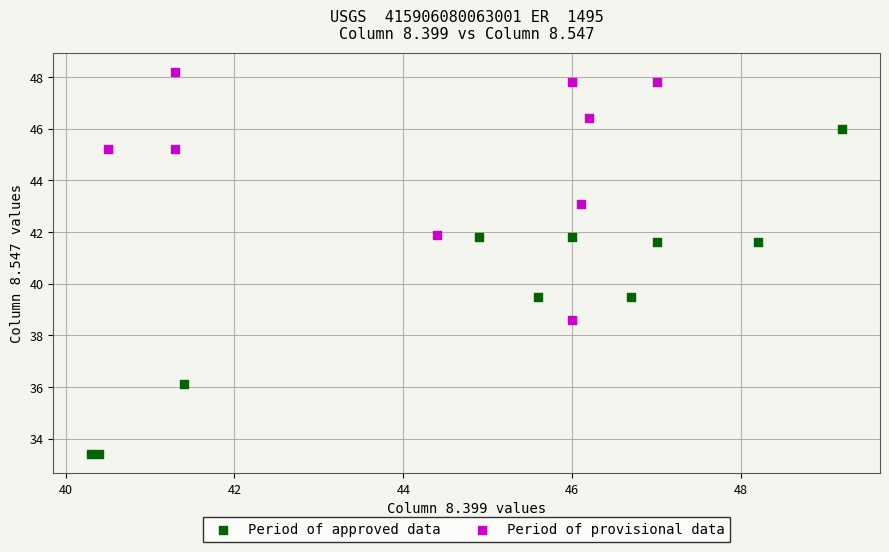

Which series reaches the maximum Y coordinate?

Period of provisional data